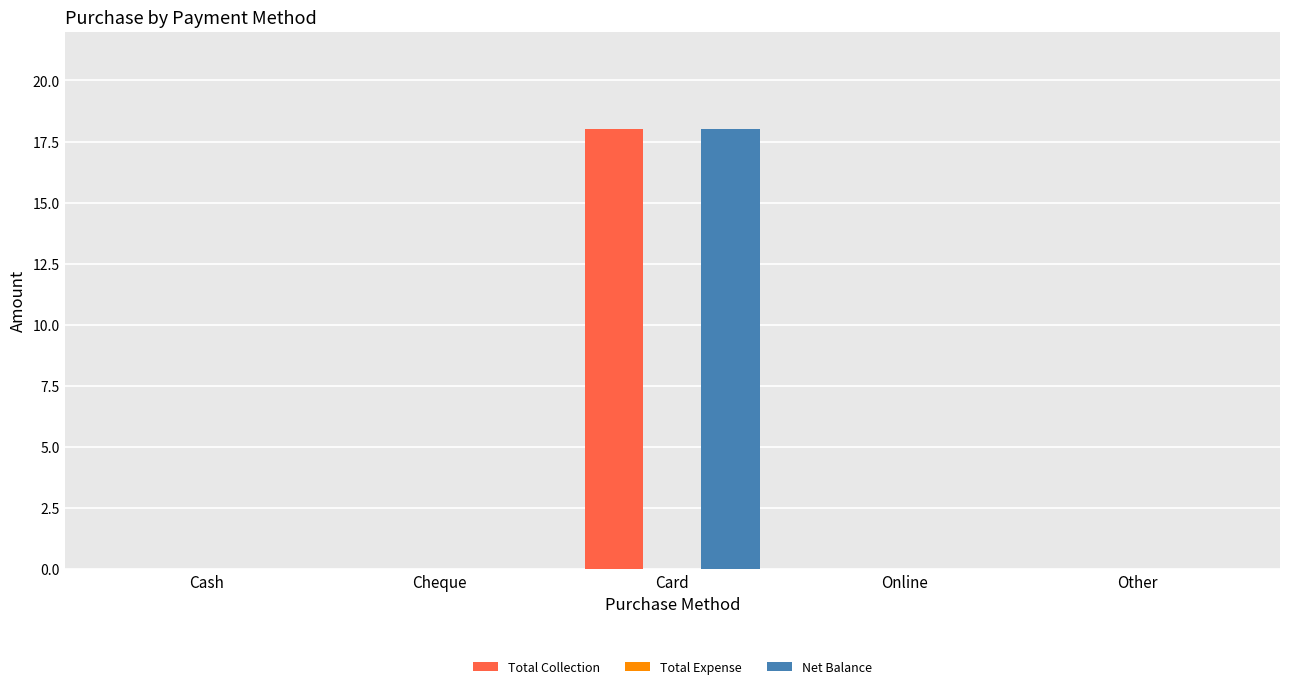

At which category is the sum across all series the highest?

Card